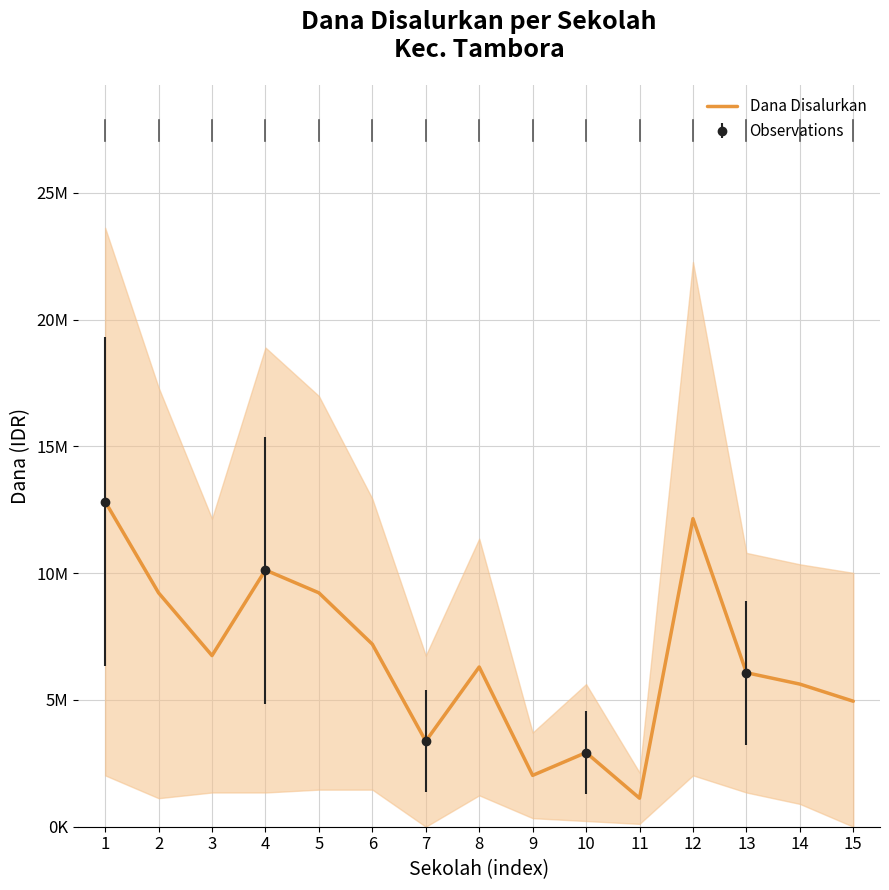

The chart shows a value of 6300000 at 8. True or false?

True